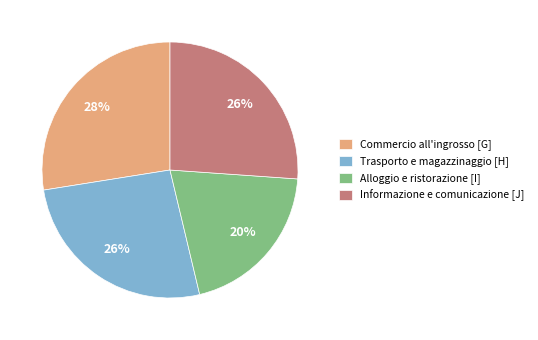

Does Commercio all'ingrosso [G] account for over 50% of the chart?

No